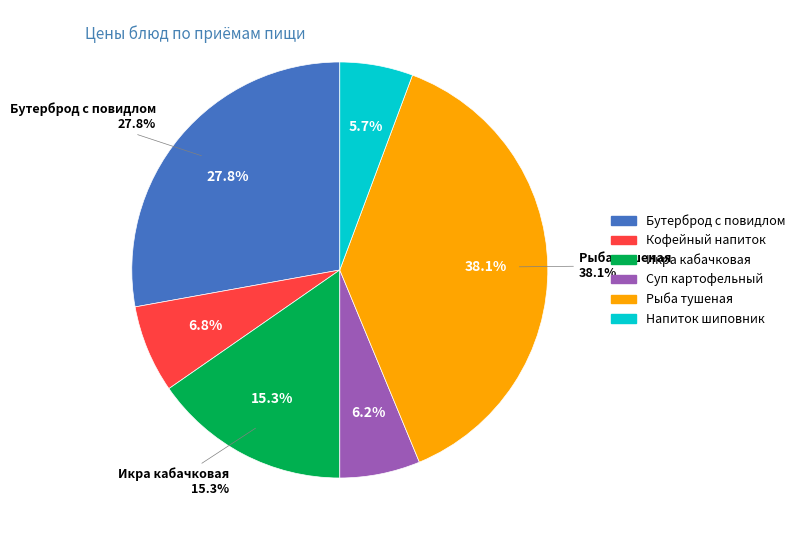

Rank the categories by value from lowest to highest.

Напиток из плодов шиповника, Суп картофельный с бобовыми, Кофейный напиток на молоке, Икра кабачковая, Бутерброд с повидлом, маслом на булочке, Рыба тушеная в томате с овощами